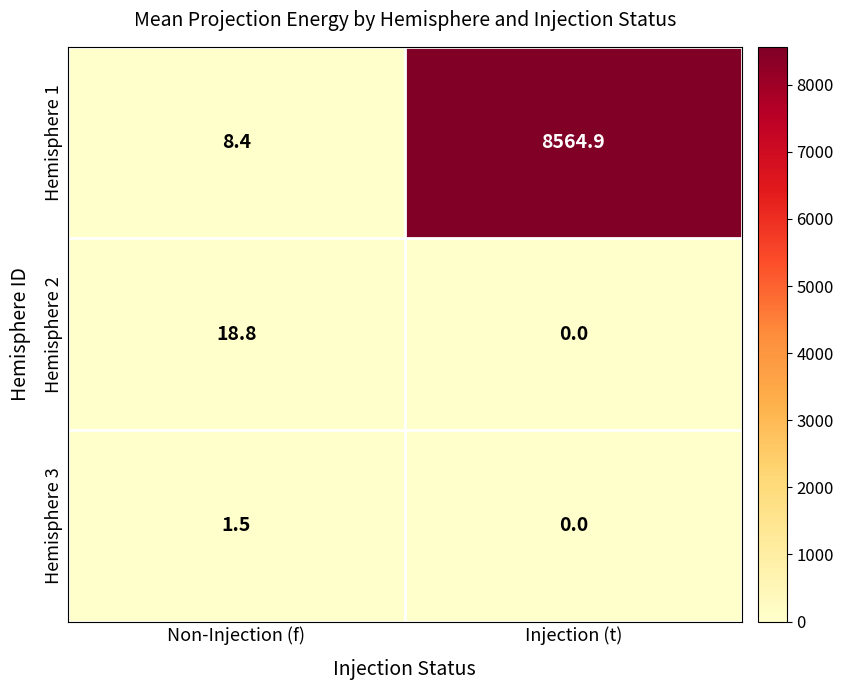

Where is Hemisphere 3 nearest to the value 0?

Injection (t)